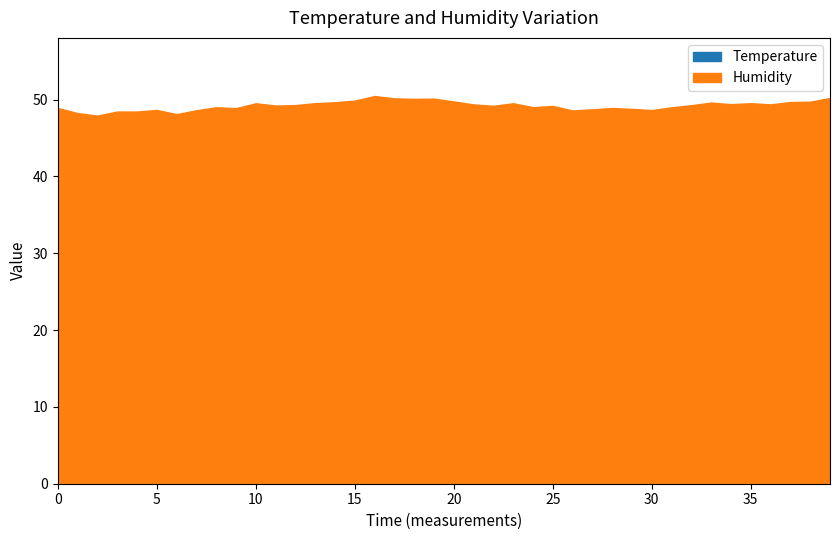

Is the value of Humidity at 24 greater than the value of Temperature at 19?

Yes